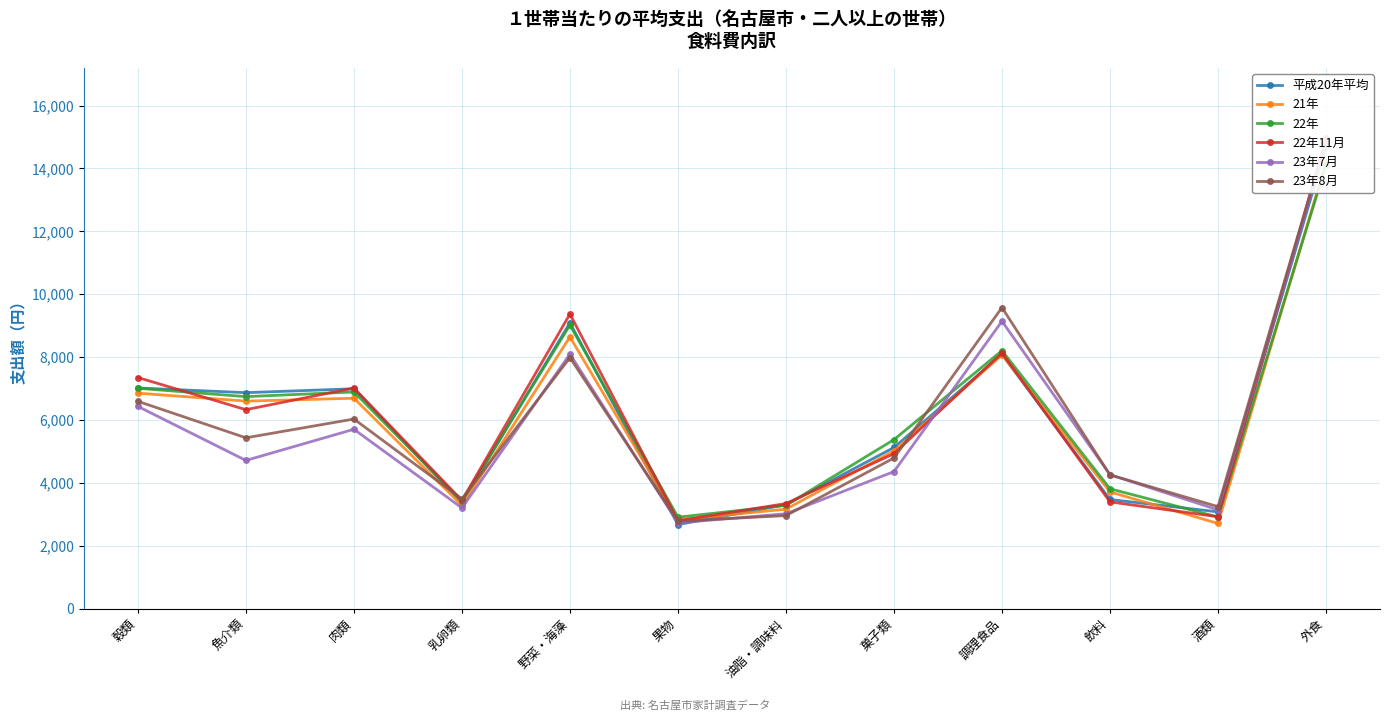

What is the difference between the maximum and minimum values in the 22年 series?

11197